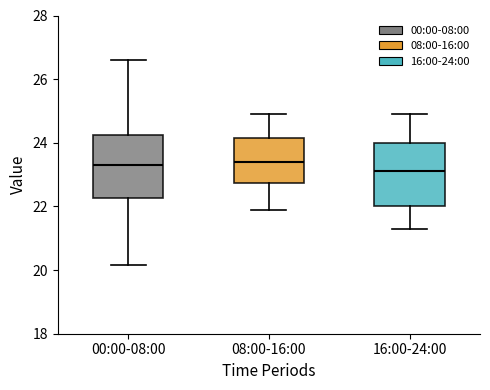

Reading left to right, read every box against the y-axis: the position of its median line, the range the box covers, and the ends of its whiskers. The values are not printed on the chart, so give them approximately, as read against the axis.

00:00-08:00: median 23.4, box 22.2 to 24.2, whiskers 20.2 to 26.6
08:00-16:00: median 23.4, box 22.8 to 24.2, whiskers 22.0 to 25.0
16:00-24:00: median 23.2, box 22.0 to 24.0, whiskers 21.4 to 25.0